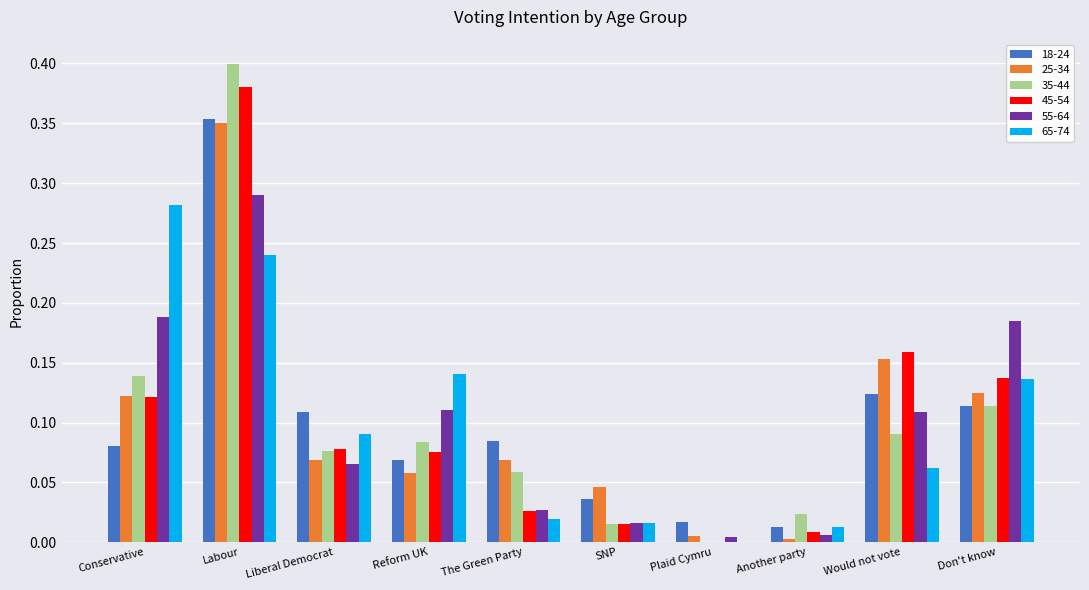

What is the sum of all 35-44 values?

1.0